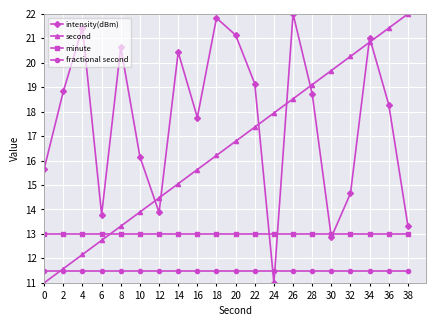

How many intersections are there between intensity(dBm) and minute?

4